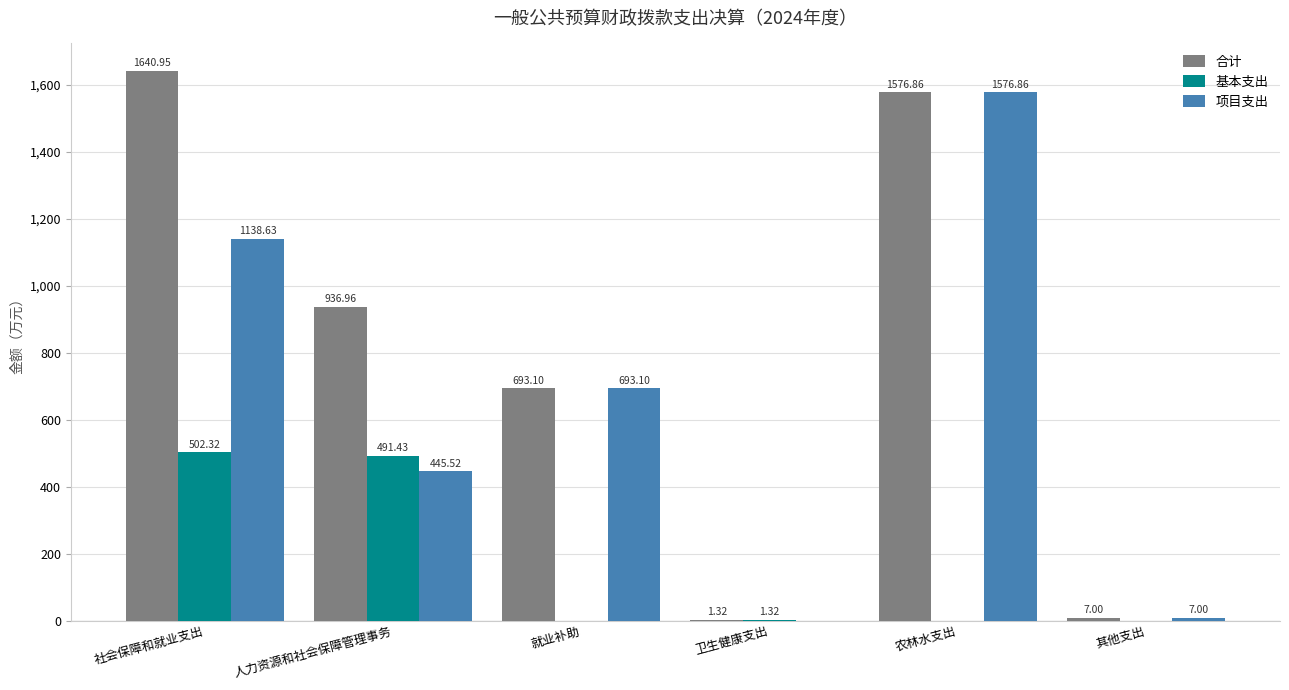

Is the value of 基本支出 at 农林水支出 greater than the value of 合计 at 人力资源和社会保障管理事务?

No